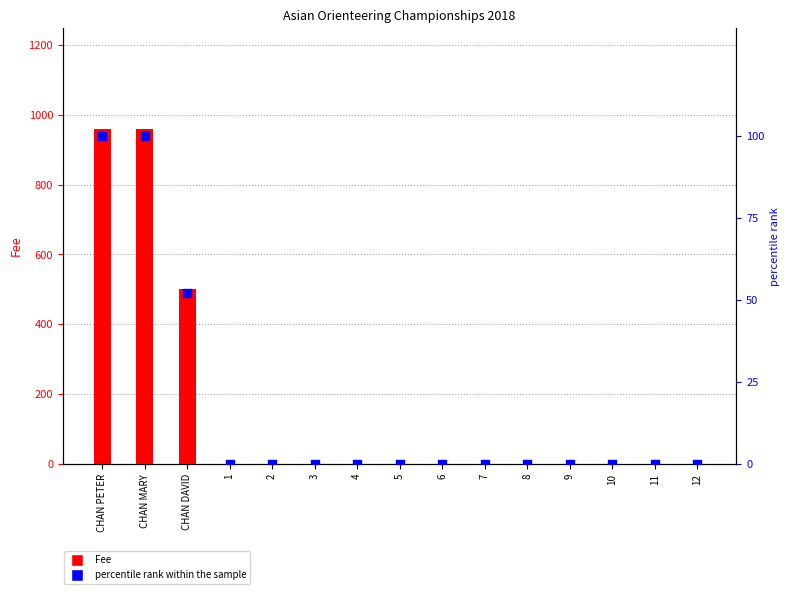

Is the value of Fee at 10 greater than the value of percentile rank within the sample at 12?

No